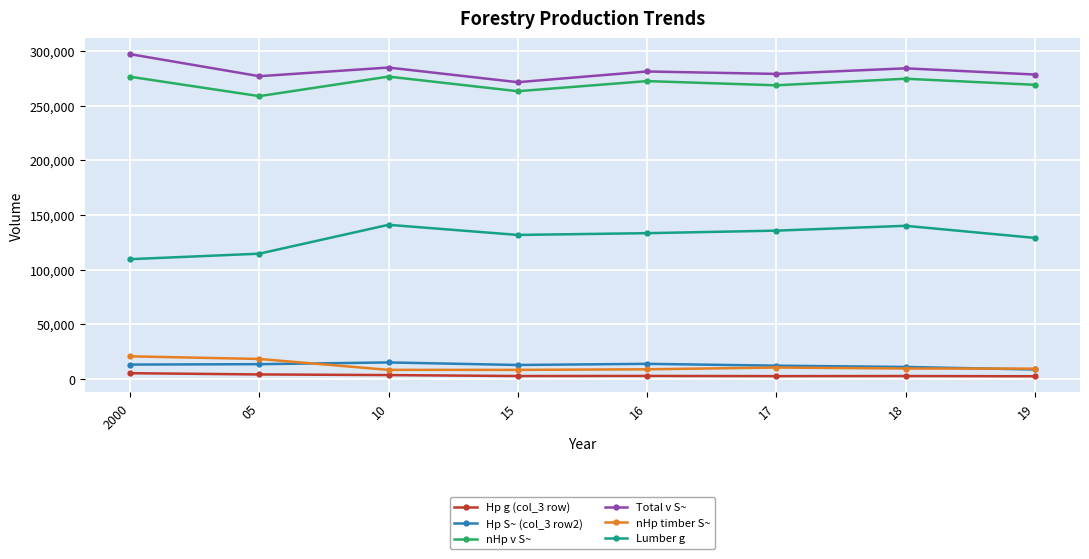

True or false: nHp v S~ has a value of 427276 at 2000.

False